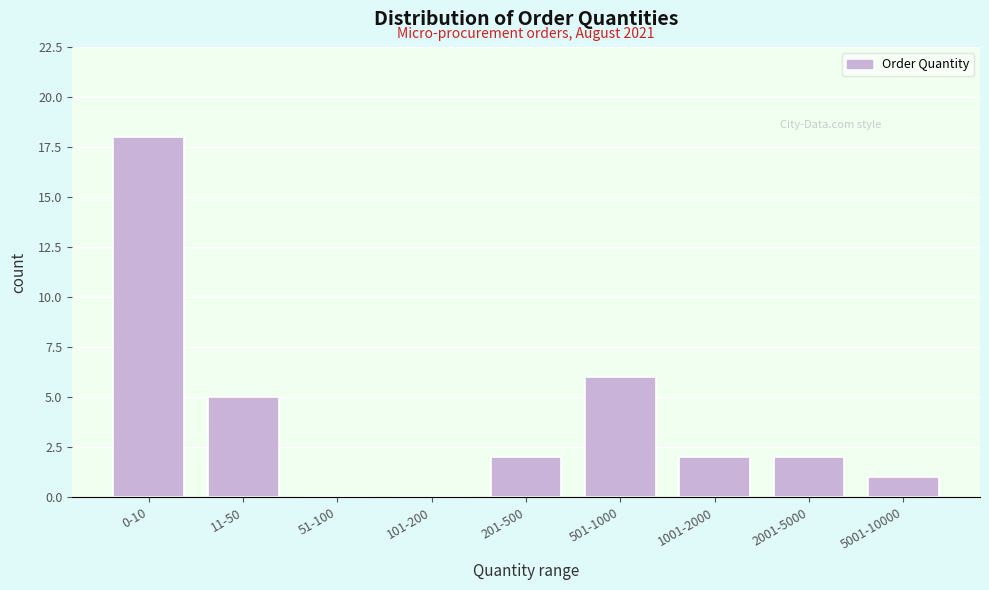

Reading left to right, transcribe all the data shown in this chart.

0-10=18	11-50=5	51-100=0	101-200=0	201-500=2	501-1000=6	1001-2000=2	2001-5000=2	5001-10000=1